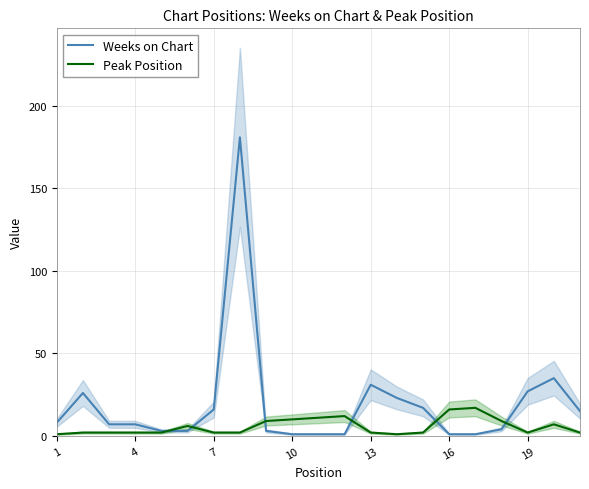

What is the maximum value for Weeks on Chart?

181